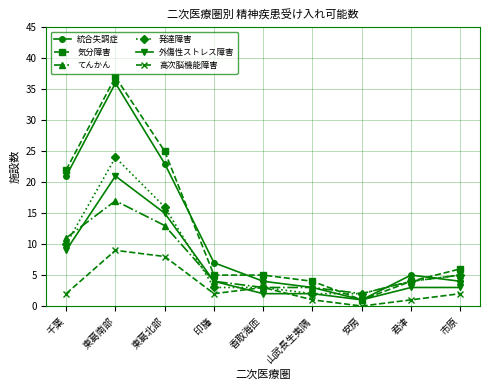

What is the difference between the 発達障害 values at 安房 and 君津?

2